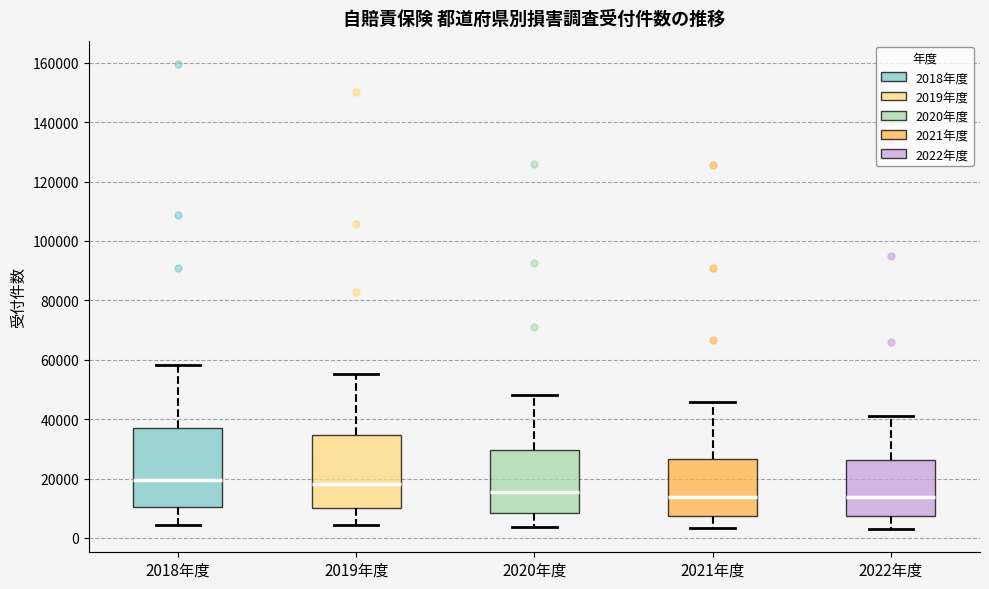

Reading left to right, read every box against the y-axis: the position of its median line, the range the box covers, and the ends of its whiskers. The values are not printed on the chart, so give them approximately, as read against the axis.

2018年度: median 20000, box 10000 to 36000, whiskers 4000 to 58000
2019年度: median 18000, box 10000 to 34000, whiskers 4000 to 56000
2020年度: median 16000, box 8000 to 30000, whiskers 4000 to 48000
2021年度: median 14000, box 8000 to 26000, whiskers 4000 to 46000
2022年度: median 14000, box 8000 to 26000, whiskers 2000 to 42000